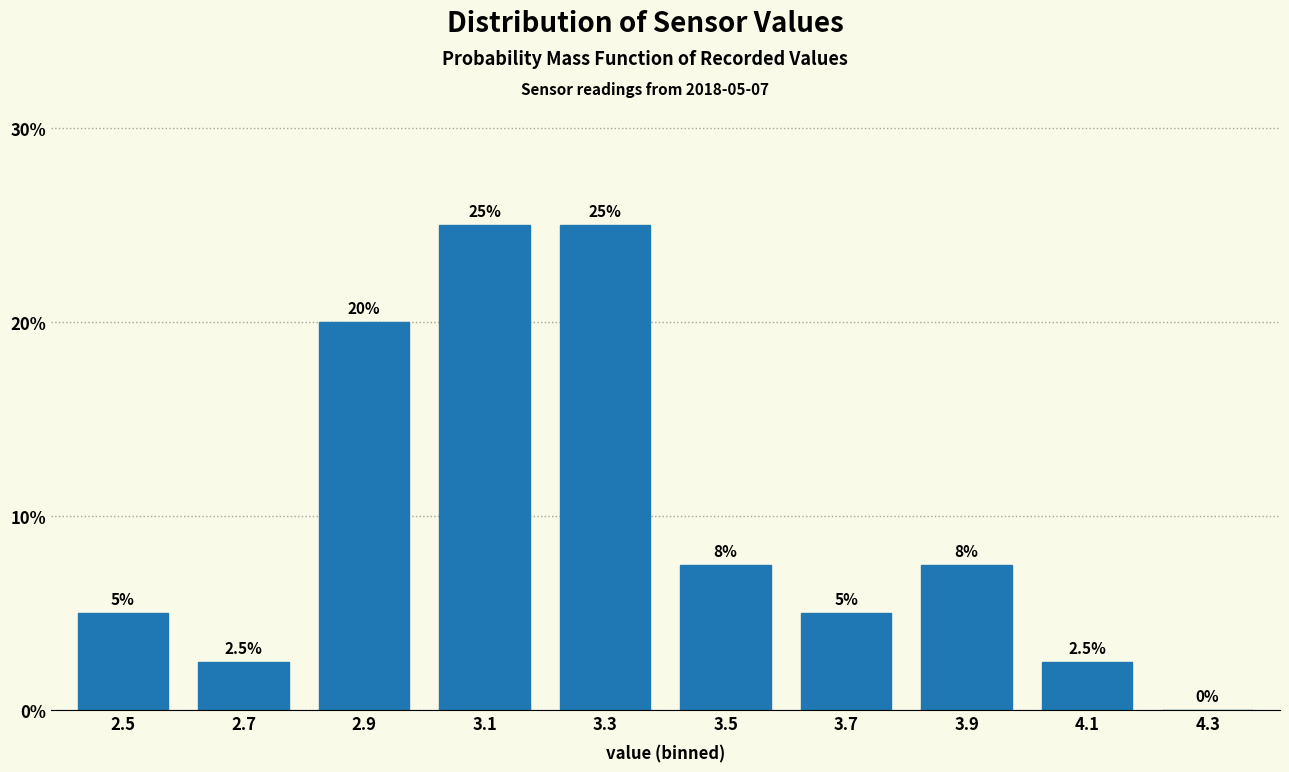

Reading left to right, what are all the values shown in this chart?

2.5=5.0	2.7=2.5	2.9=20.0	3.1=25.0	3.3=25.0	3.5=7.5	3.7=5.0	3.9=7.5	4.1=2.5	4.3=0.0